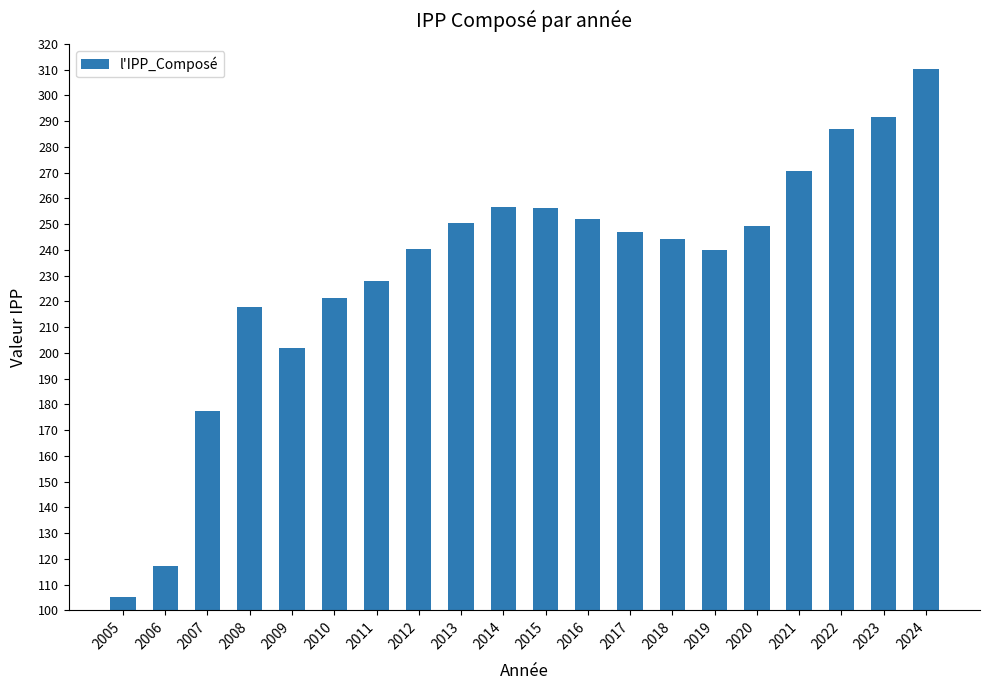

How many bars are there in total?

20